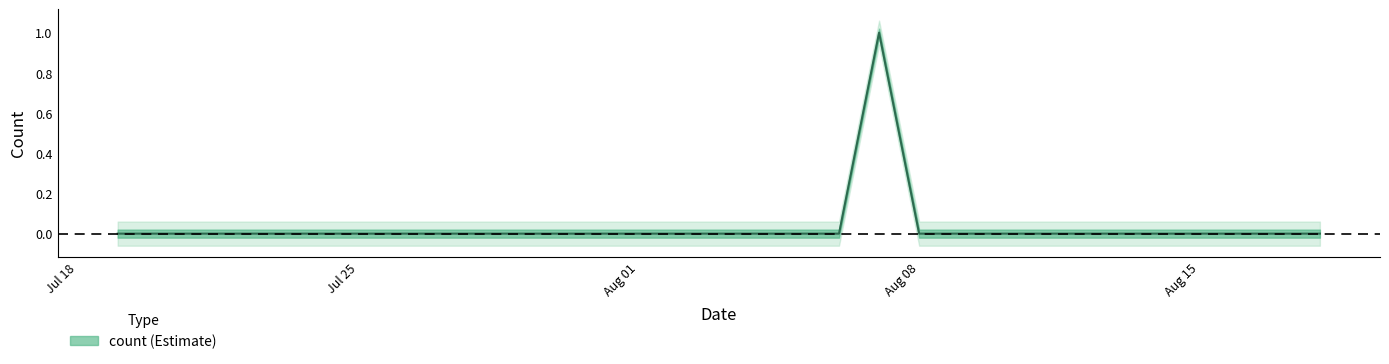

What is the label of the 13th point from the right?

2022-08-06